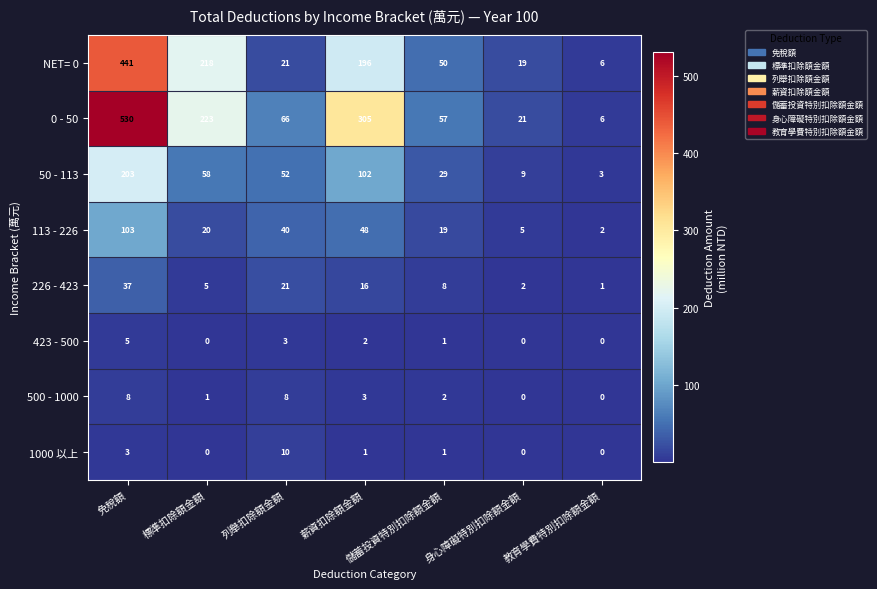

At which category is the sum across all series the highest?

免稅額